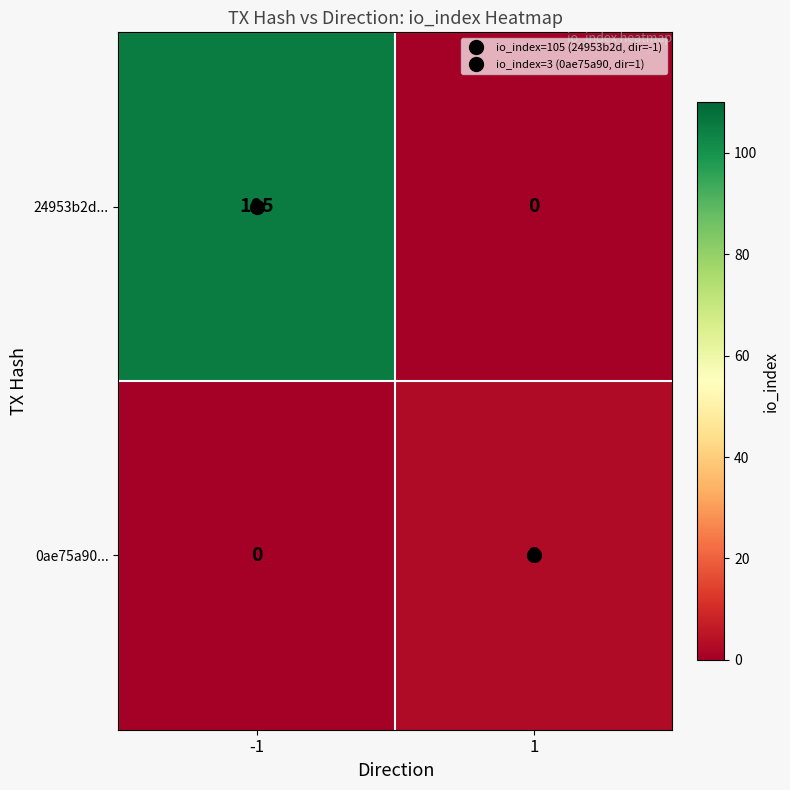

How many data points in 24953b2d... are less than 105?

1